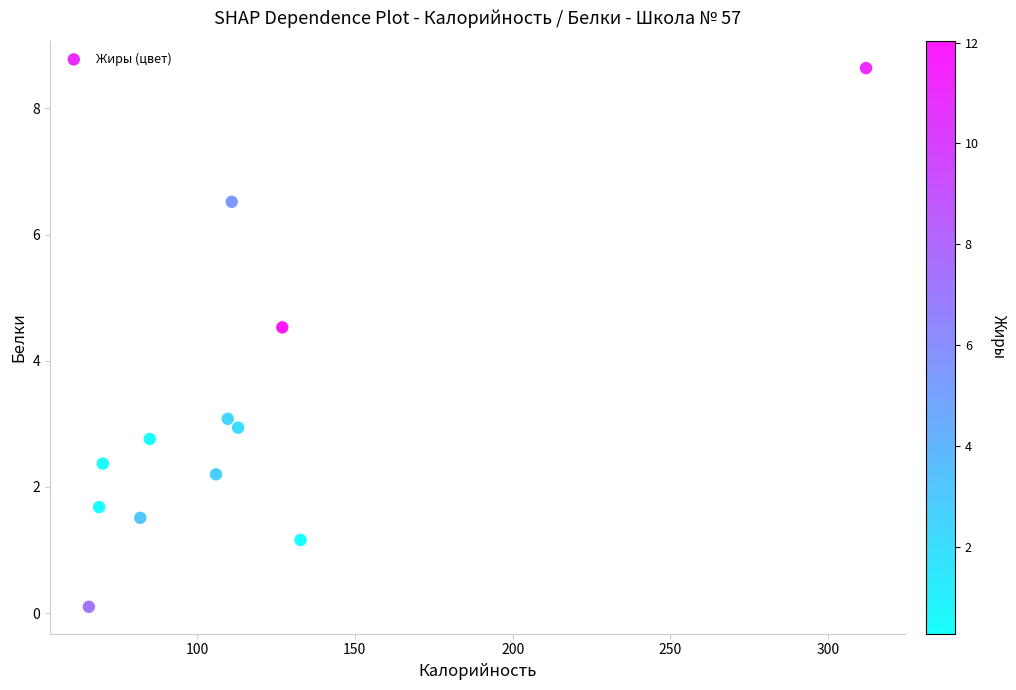

What Y value in the scatter plot is closest to 4?

4.5